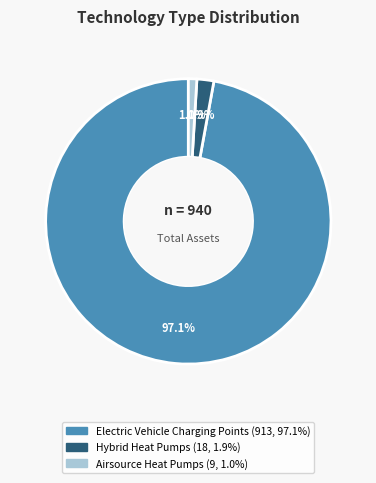

To the nearest percent, what is the combined percentage of Airsource Heat Pumps and Electric Vehicle Charging Points?

98%